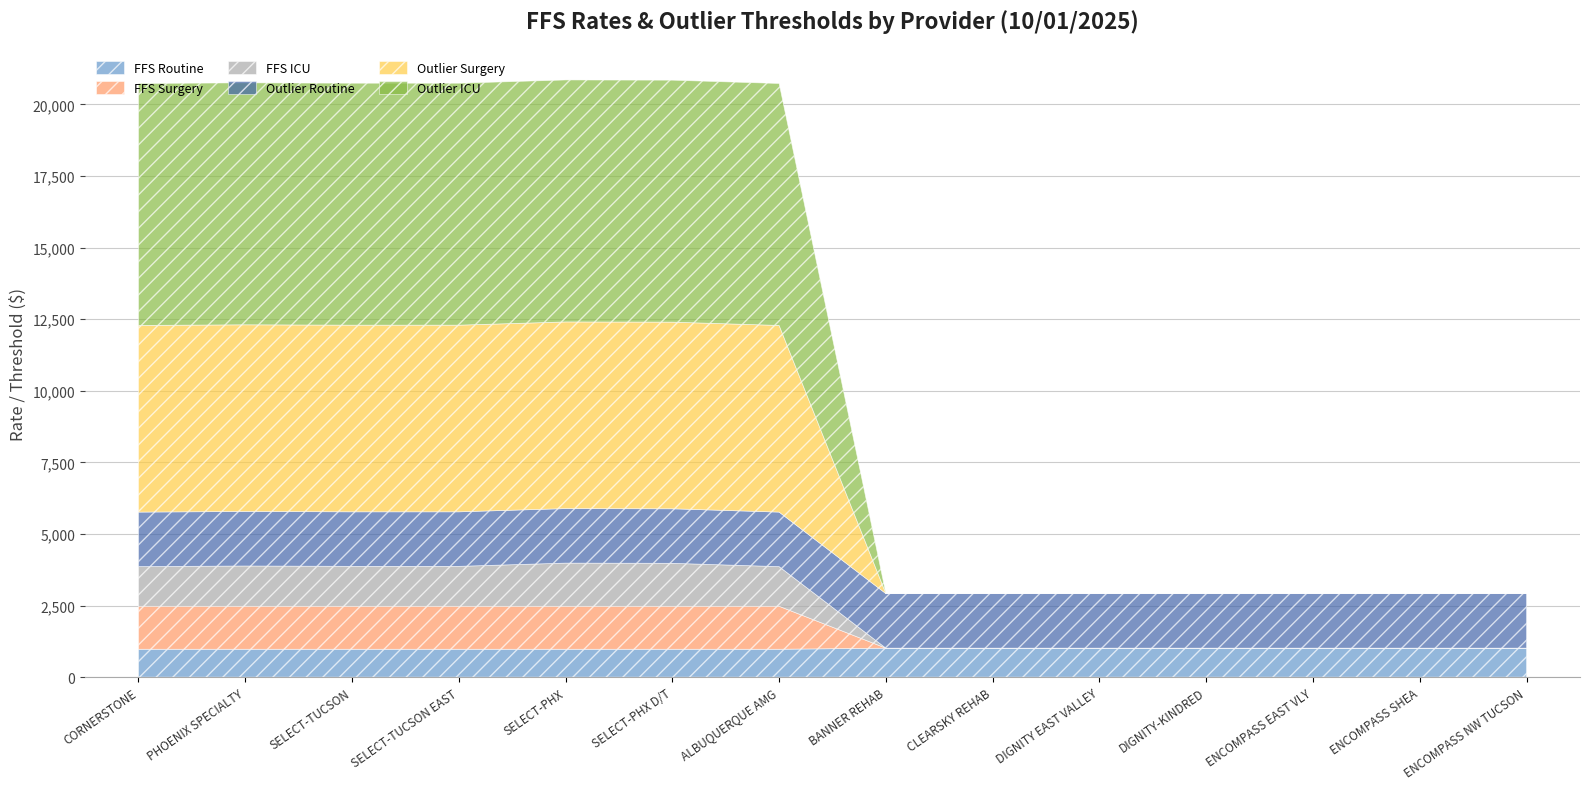

What position from the left is SELECT-PHX D/T?

6